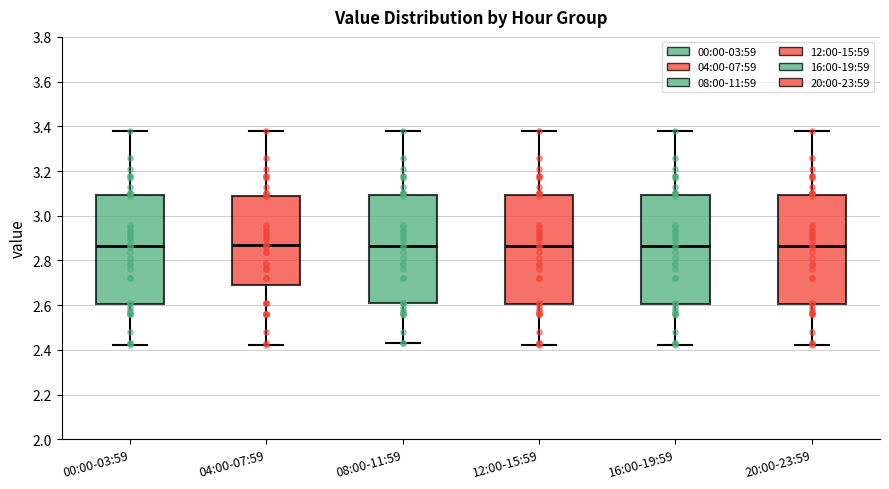

Reading left to right, transcribe this box plot: for each box, give where its median line is, the range the box spans, and where its two whiskers end, as read against the y-axis. The values are not printed on the chart, so give them approximately, as read against the axis.

00:00-03:59: median 2.86, box 2.60 to 3.10, whiskers 2.42 to 3.38
04:00-07:59: median 2.88, box 2.70 to 3.10, whiskers 2.42 to 3.38
08:00-11:59: median 2.86, box 2.62 to 3.10, whiskers 2.44 to 3.38
12:00-15:59: median 2.86, box 2.60 to 3.10, whiskers 2.42 to 3.38
16:00-19:59: median 2.86, box 2.60 to 3.10, whiskers 2.42 to 3.38
20:00-23:59: median 2.86, box 2.60 to 3.10, whiskers 2.42 to 3.38